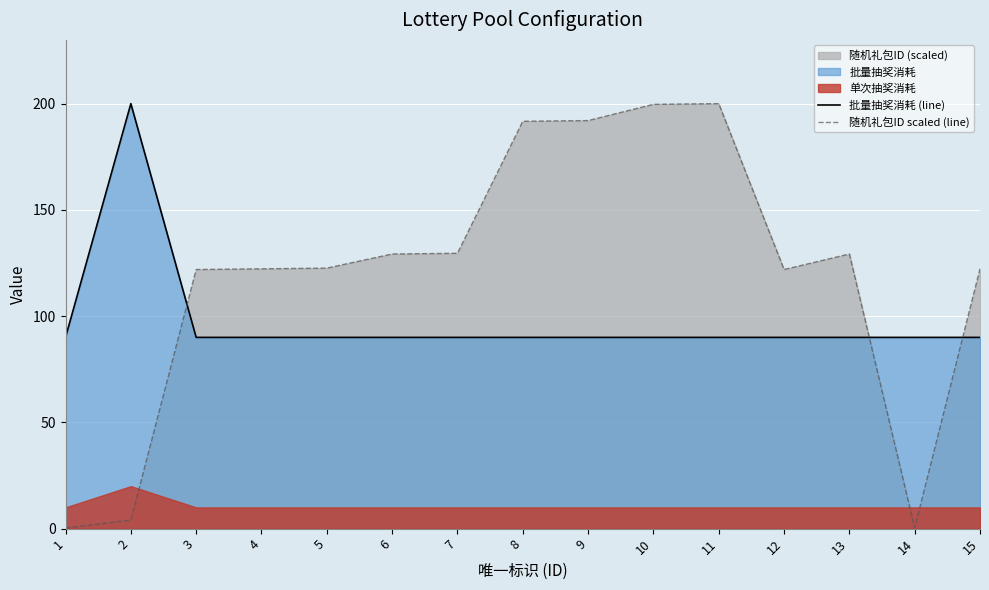

In 批量抽奖消耗 (line), how many points are higher than both neighbors (excluding endpoints)?

1